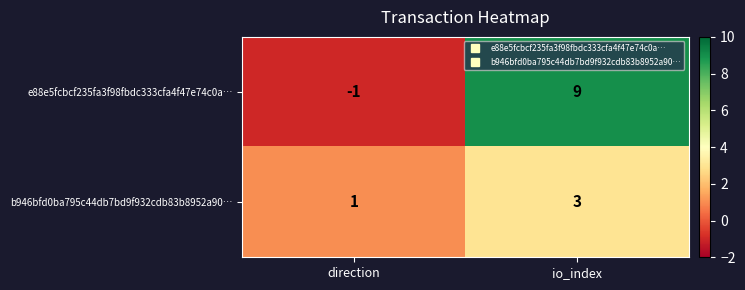

At how many categories does at least one series exceed 6?

1